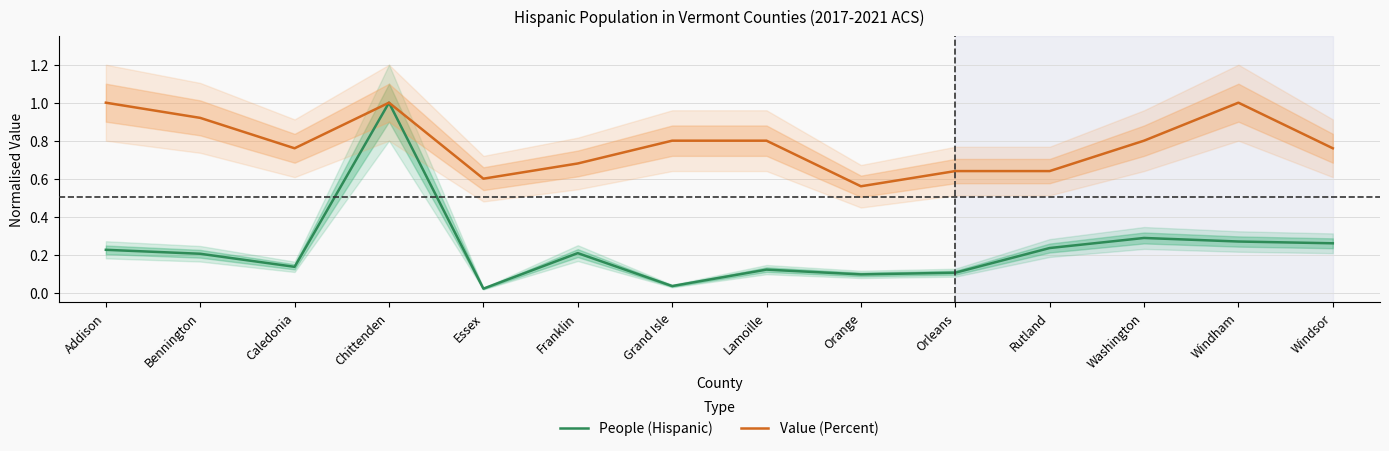

Reading right to left, list all the values displayed in this chart.

People (Hispanic): Windsor=0.3	Windham=0.3	Washington=0.3	Rutland=0.2	Orleans=0.1	Orange=0.1	Lamoille=0.1	Grand Isle=0.0	Franklin=0.2	Essex=0.0	Chittenden=1.0	Caledonia=0.1	Bennington=0.2	Addison=0.2
Value (Percent): Windsor=0.8	Windham=1.0	Washington=0.8	Rutland=0.6	Orleans=0.6	Orange=0.6	Lamoille=0.8	Grand Isle=0.8	Franklin=0.7	Essex=0.6	Chittenden=1.0	Caledonia=0.8	Bennington=0.9	Addison=1.0